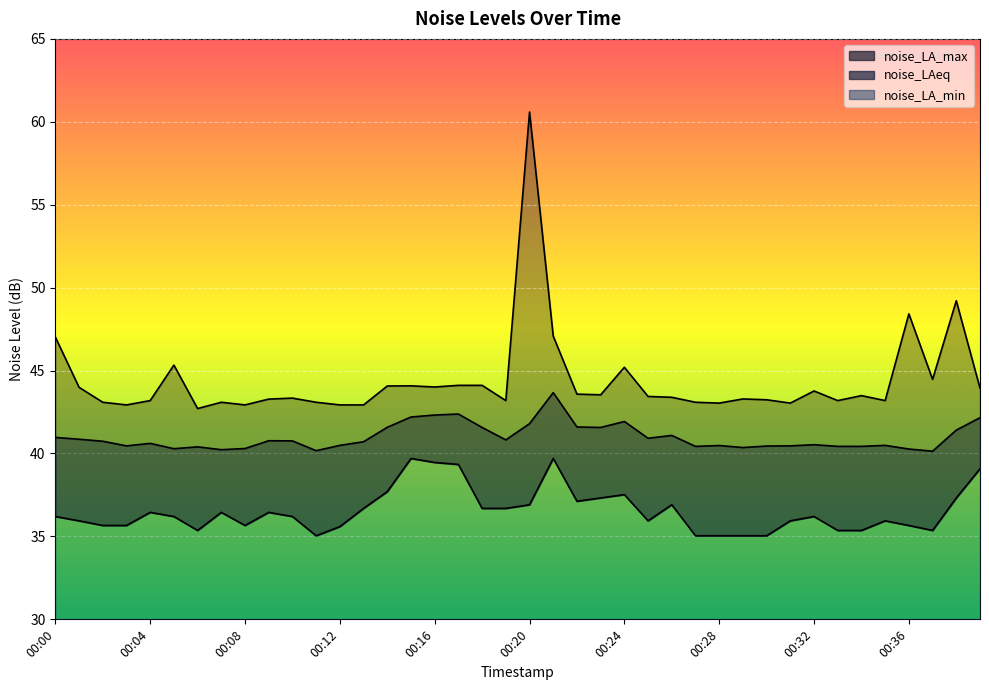

Which series changed the most between 00:07 and 00:27?

noise_LA_min